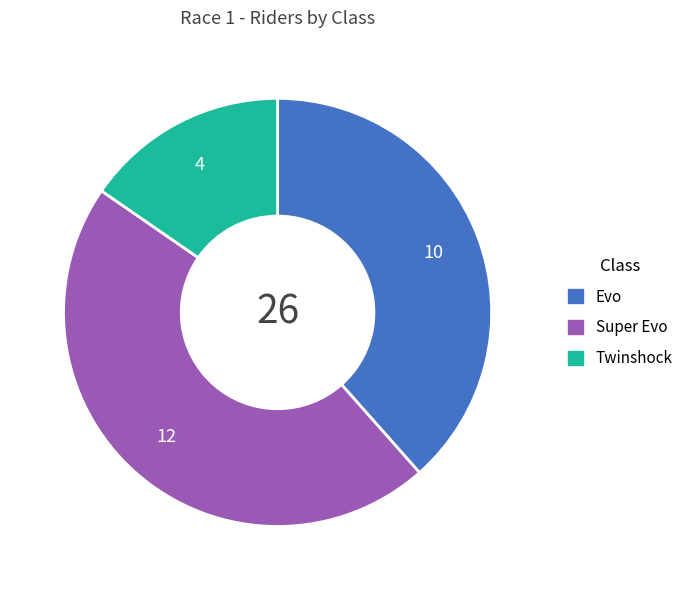

Which slice is the largest?

Super Evo